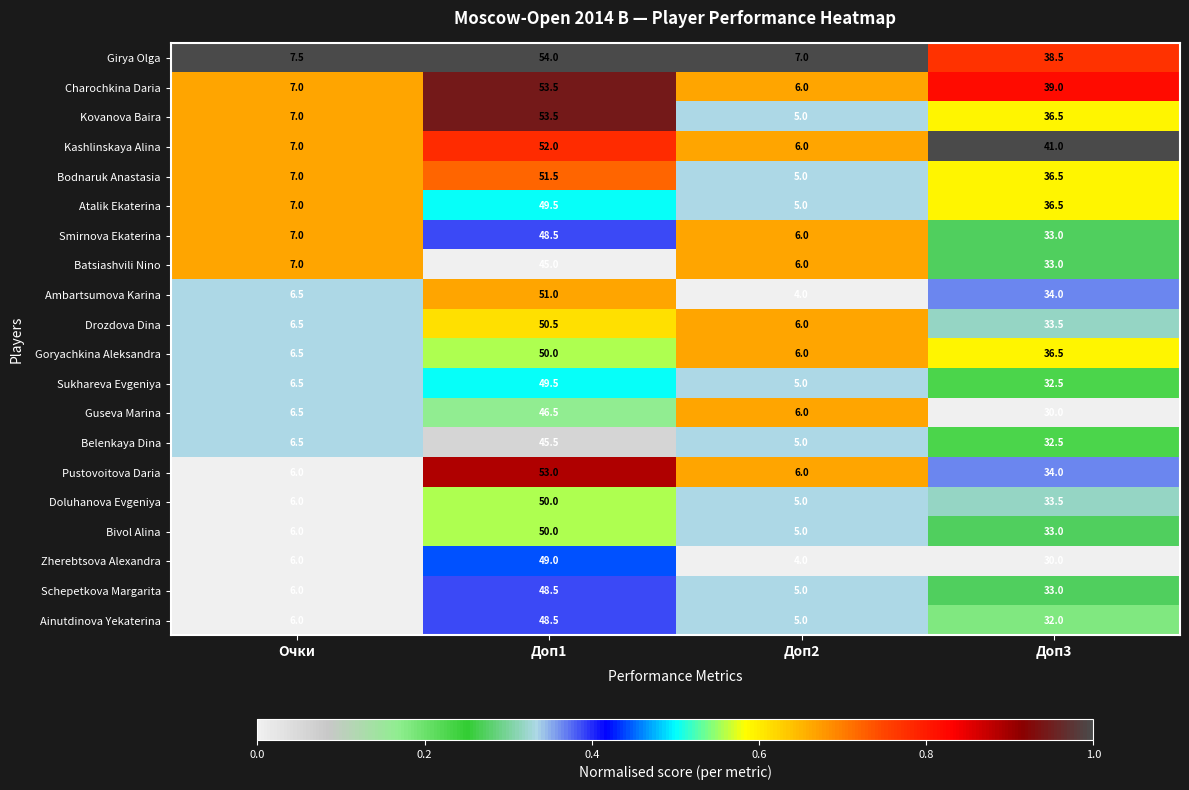

What is the total value across all series at Доп1?

999.5